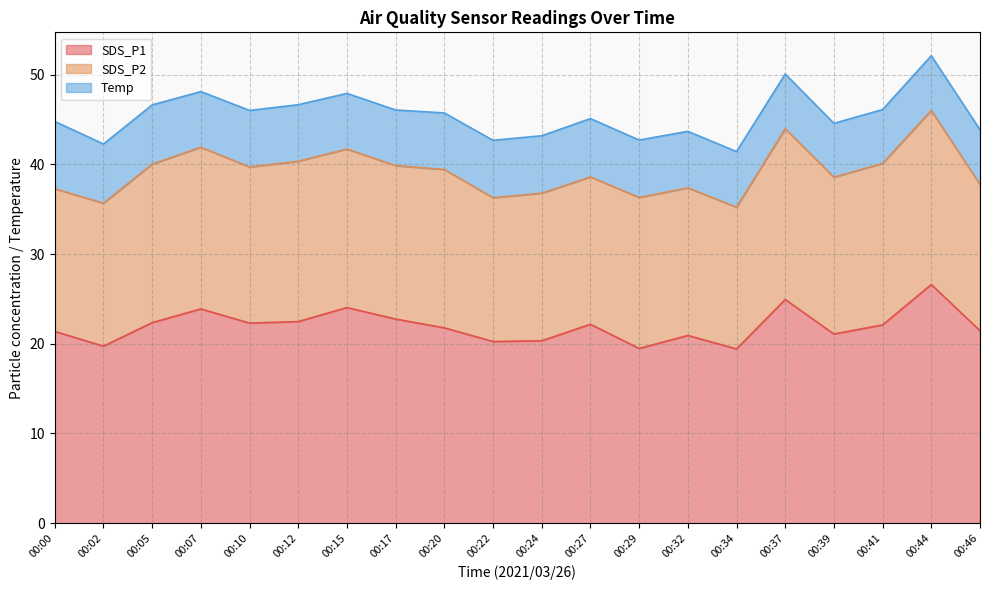

True or false: Temp has more than 2 points higher than both neighbors.

False